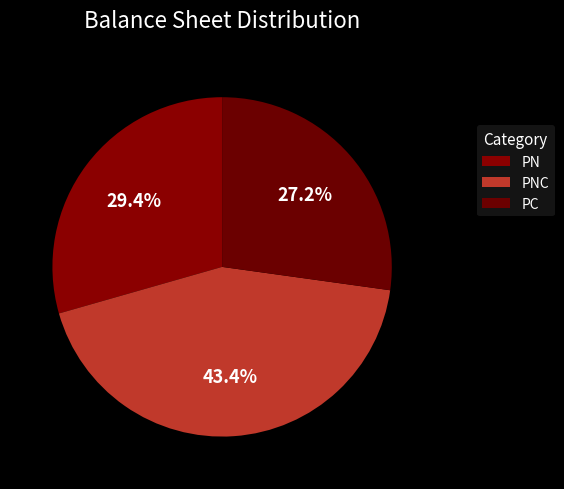

Does PNC account for over 50% of the chart?

No